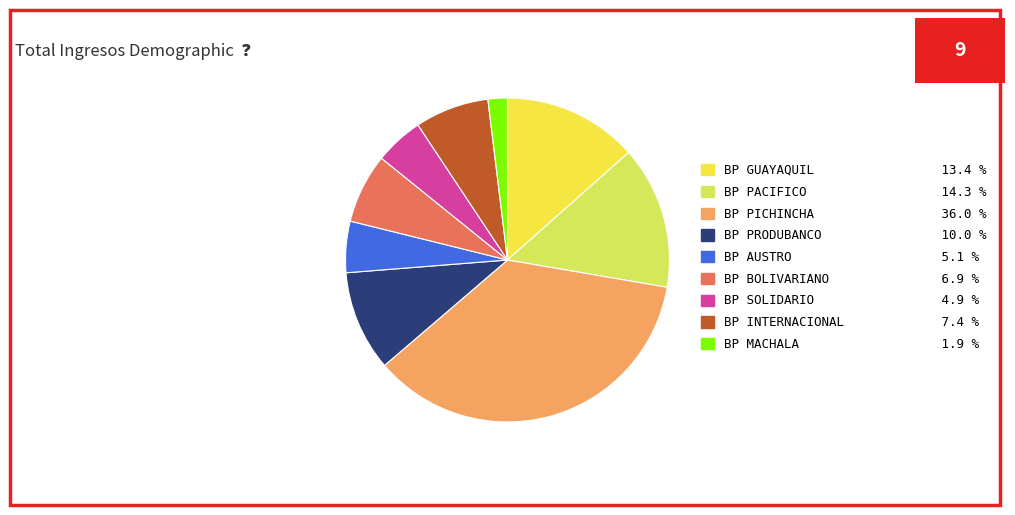

What is the ratio of the value at BP INTERNACIONAL to the value at BP MACHALA?

3.8